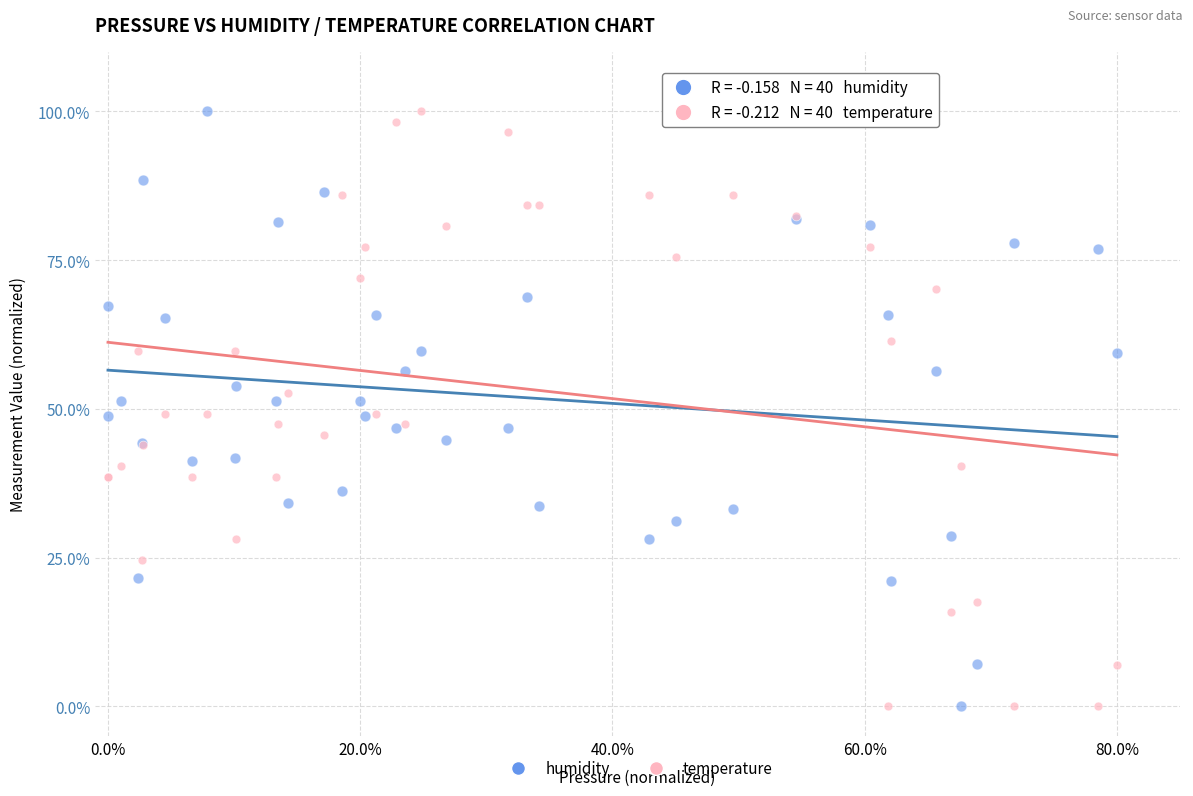

What are all the series names shown in the legend?

humidity, temperature